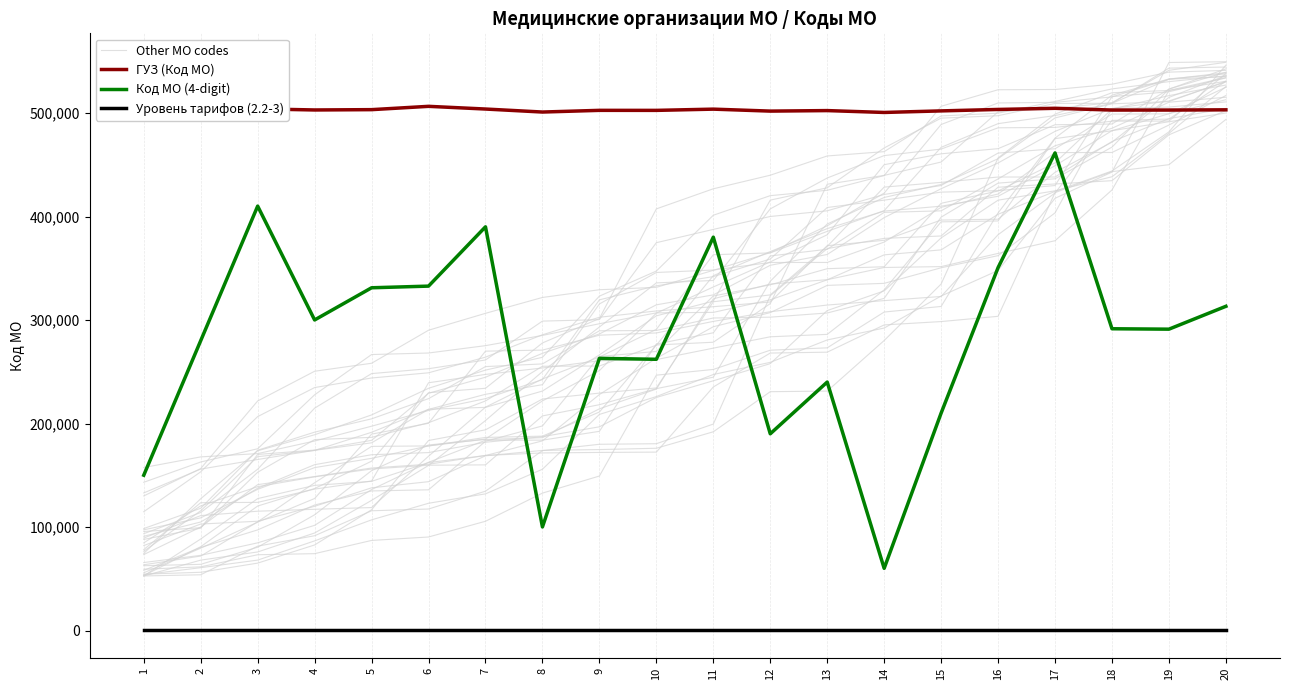

True or false: ГУЗ (Код МО) has more than 0 points higher than both neighbors.

True